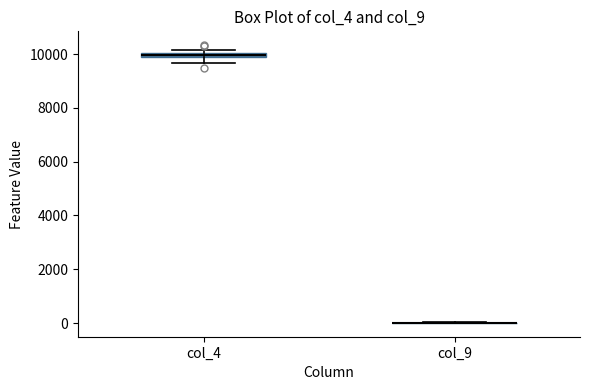

Where does the lower whisker of the box for col_4 end on the y-axis? The values are not printed on the chart, so give them approximately, as read against the axis.

9600